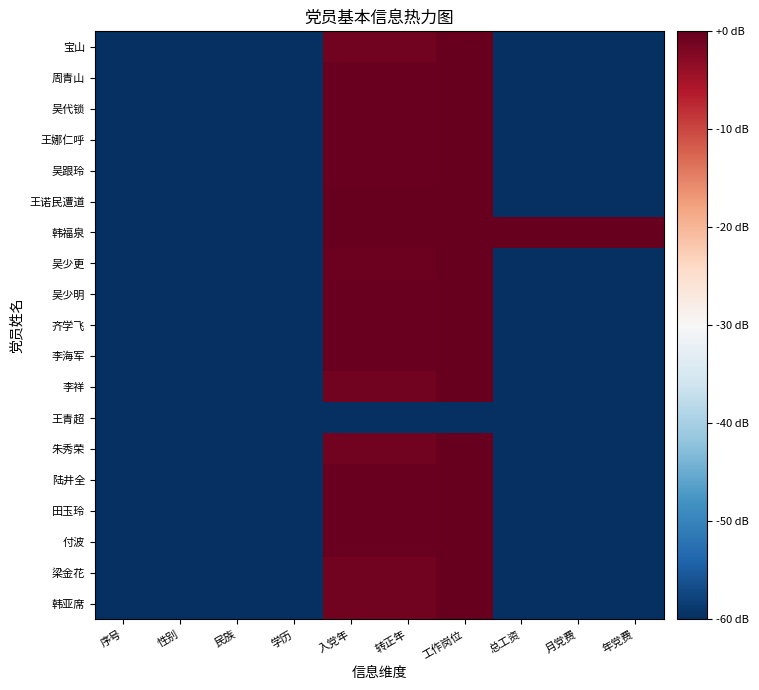

Rank the series by their maximum value, from highest to lowest.

宝山, 周青山, 吴代锁, 王娜仁呼, 吴跟玲, 王诺民遭道, 韩福泉, 吴少更, 吴少明, 齐学飞, 李海军, 李祥, 朱秀荣, 陆井全, 田玉玲, 付波, 梁金花, 韩亚席, 王青超